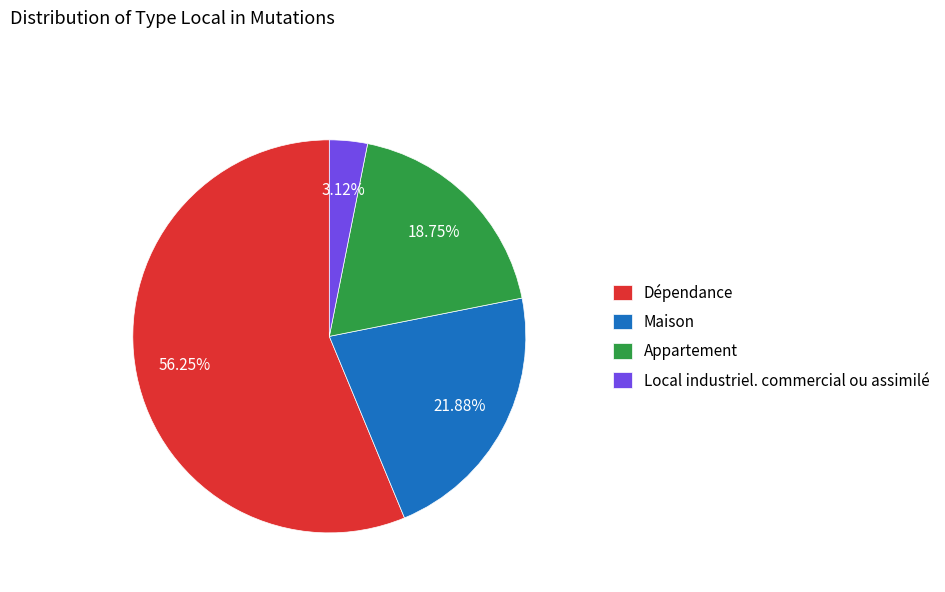

Is there any slice that represents more than half of the pie?

Yes